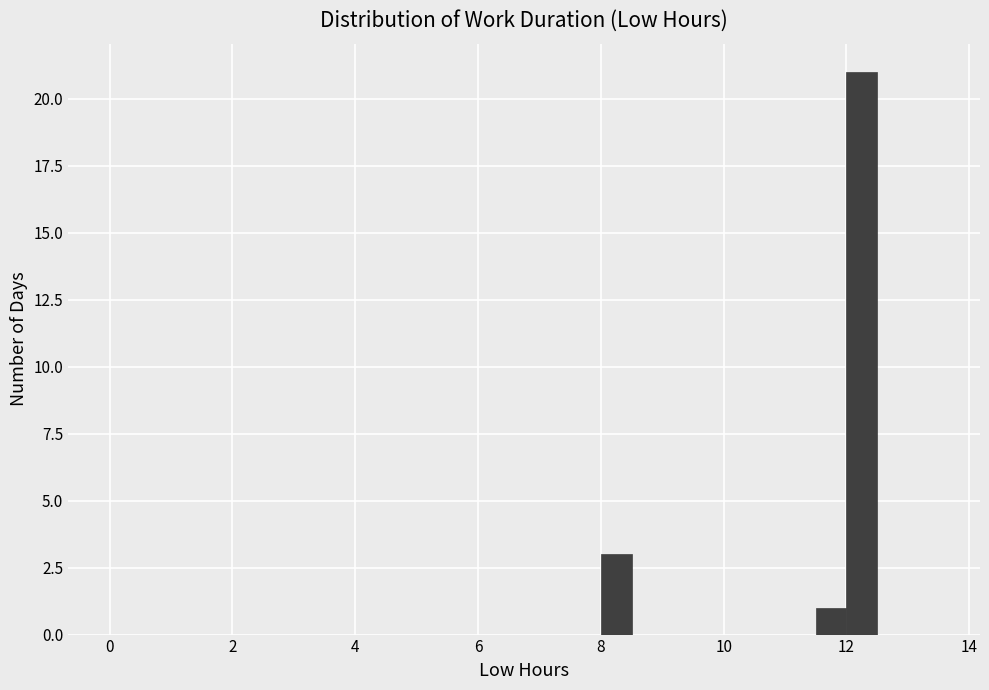

Read against the x-axis, roughly where is the centre of the tallest bar?

12.2